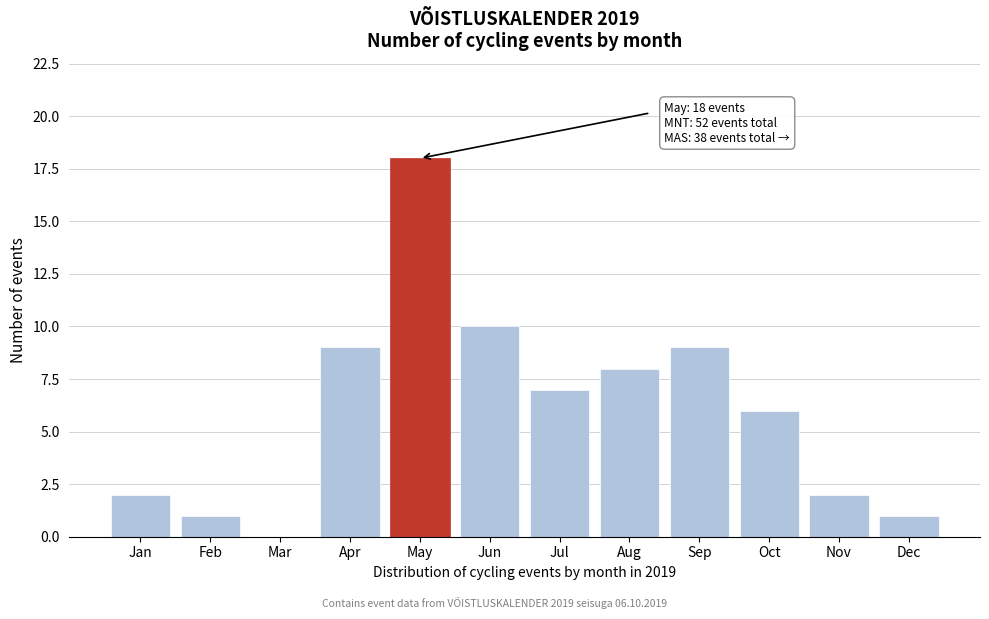

Reading left to right, what are all the values shown in this chart?

Jan=2	Feb=1	Mar=0	Apr=9	May=18	Jun=10	Jul=7	Aug=8	Sep=9	Oct=6	Nov=2	Dec=1